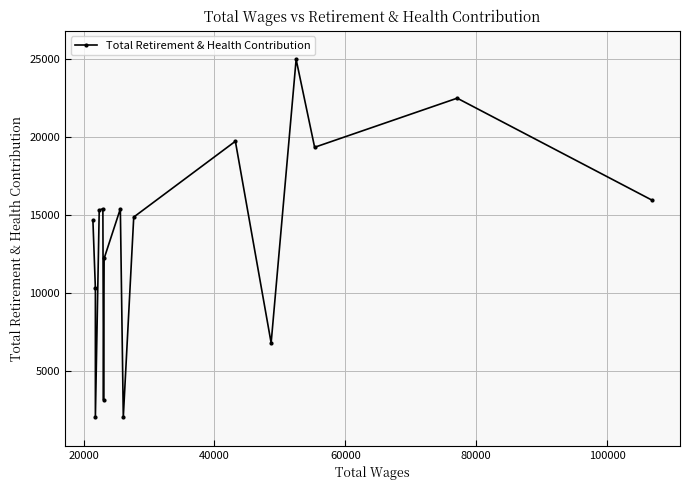

What is the sum of all values?

214980